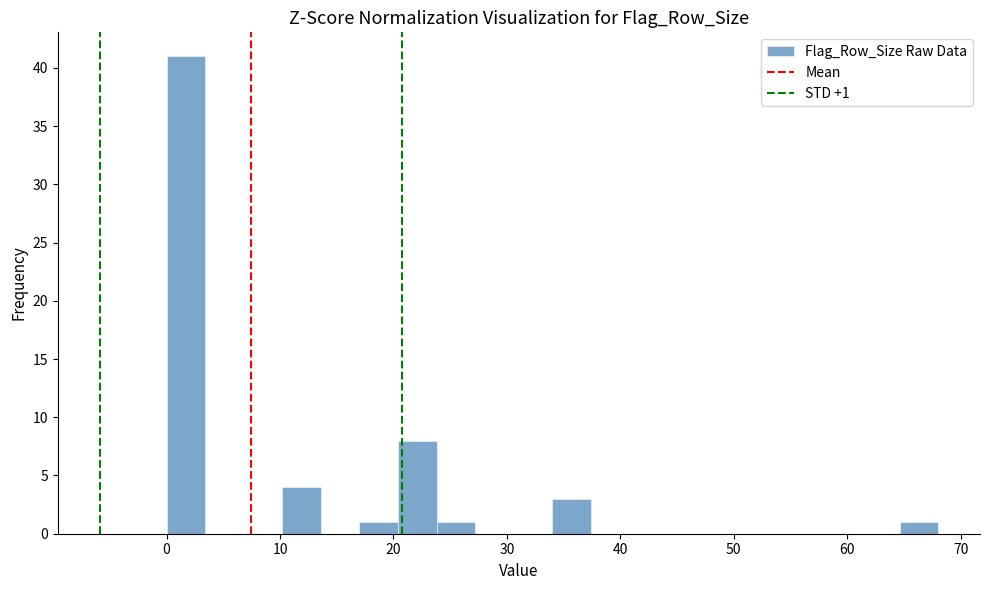

Around what value on the x-axis is the tallest bar? Give the approximate position of its centre, as read against the axis.

2